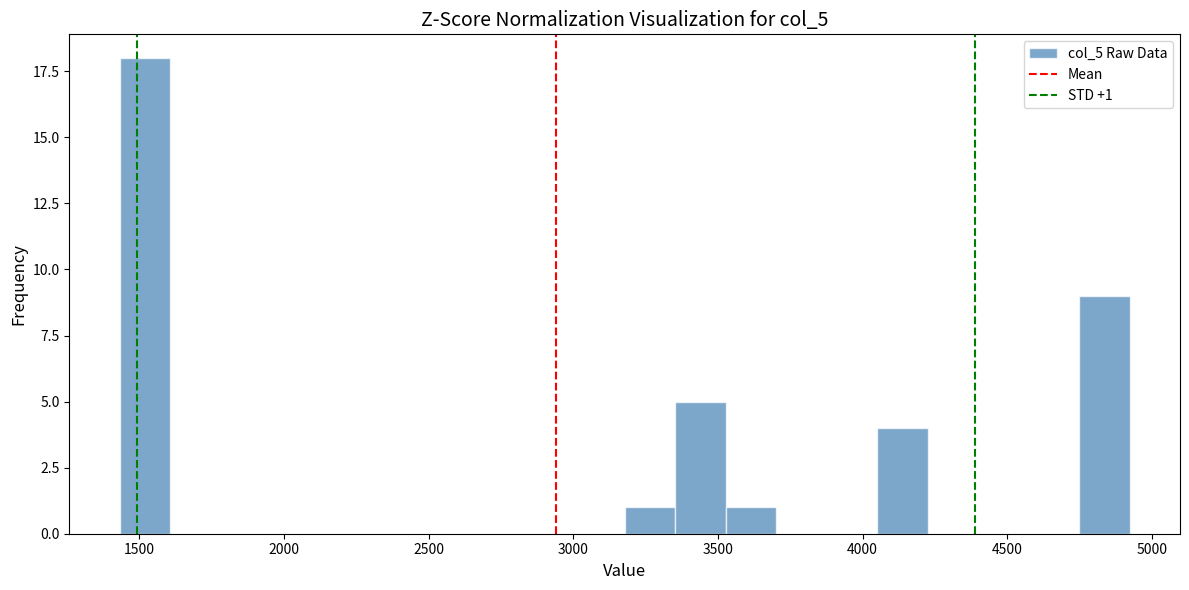

Around what value on the x-axis is the tallest bar? Give the approximate position of its centre, as read against the axis.

1500